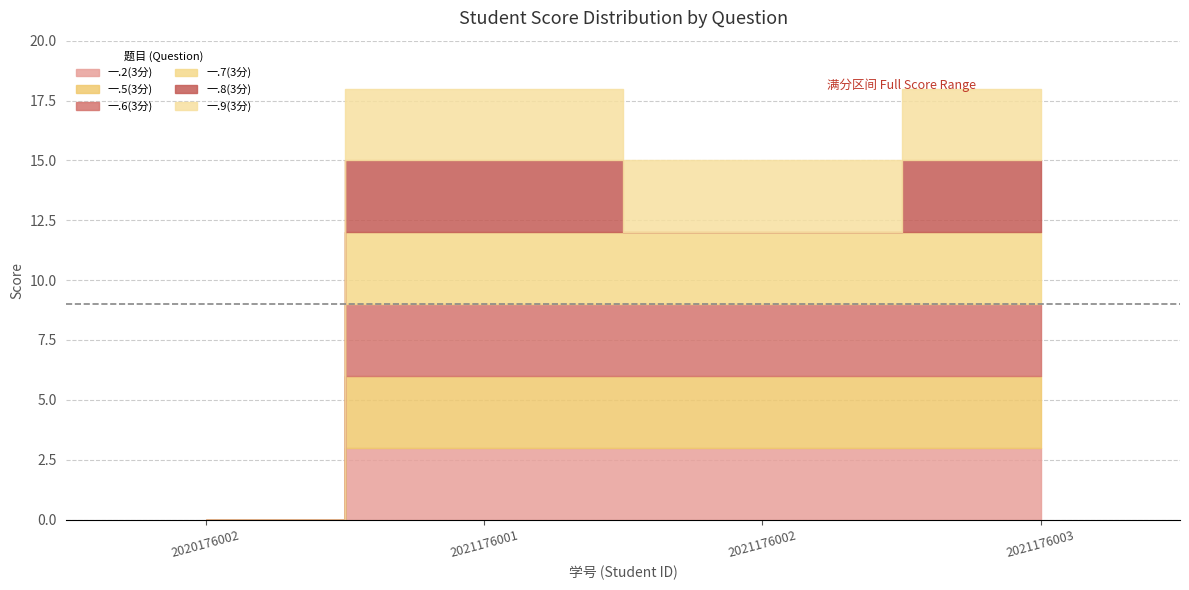

Which series has the largest total across all categories?

一.2(3分)